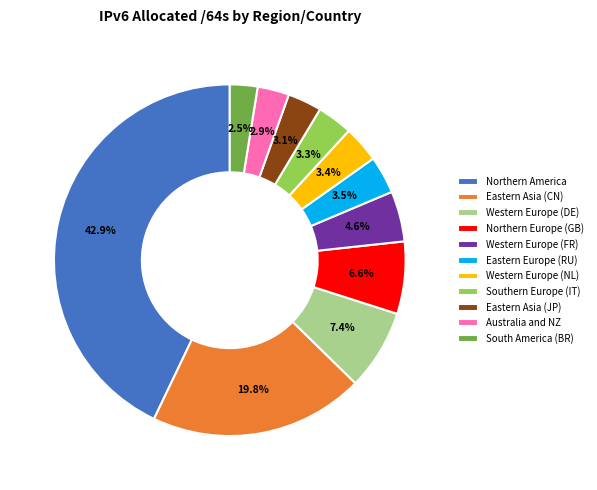

What percentage is NOT represented by Australia and NZ?

97.1%